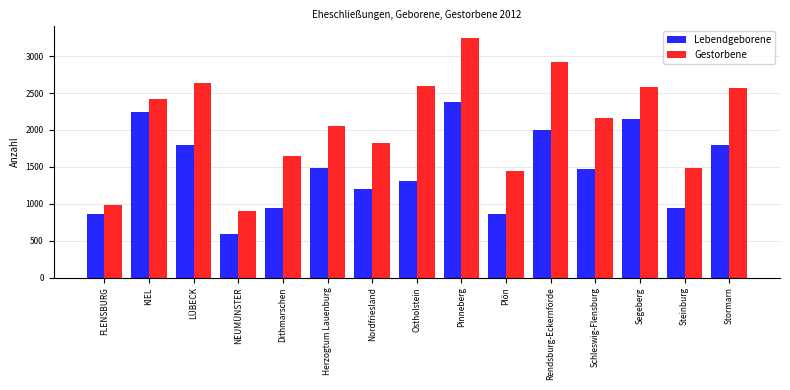

The Gestorbene series shows 895 at NEUMÜNSTER. True or false?

True